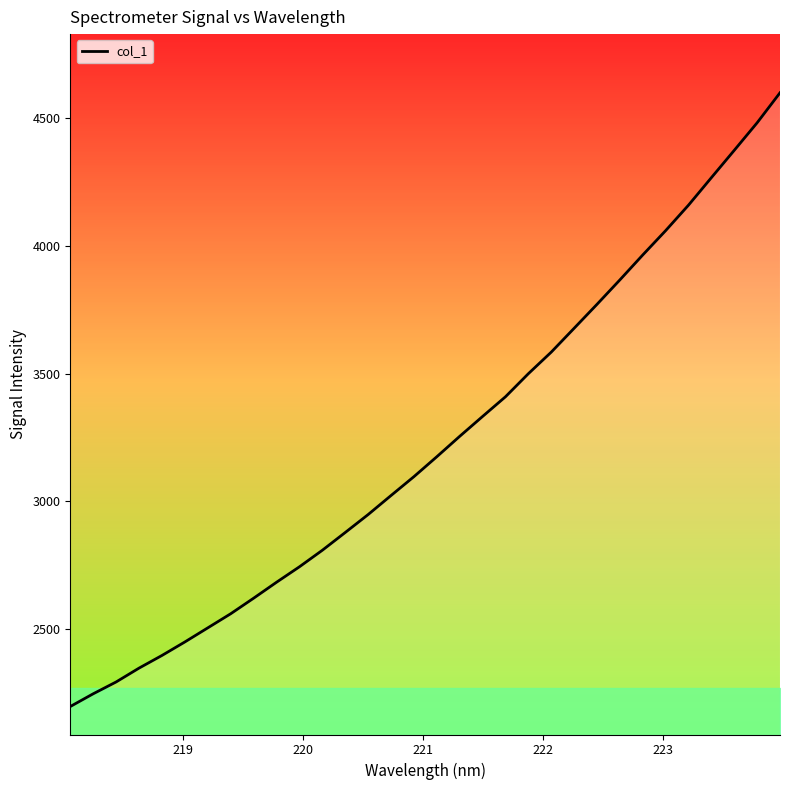

What is the minimum value shown in the chart?

2194.4